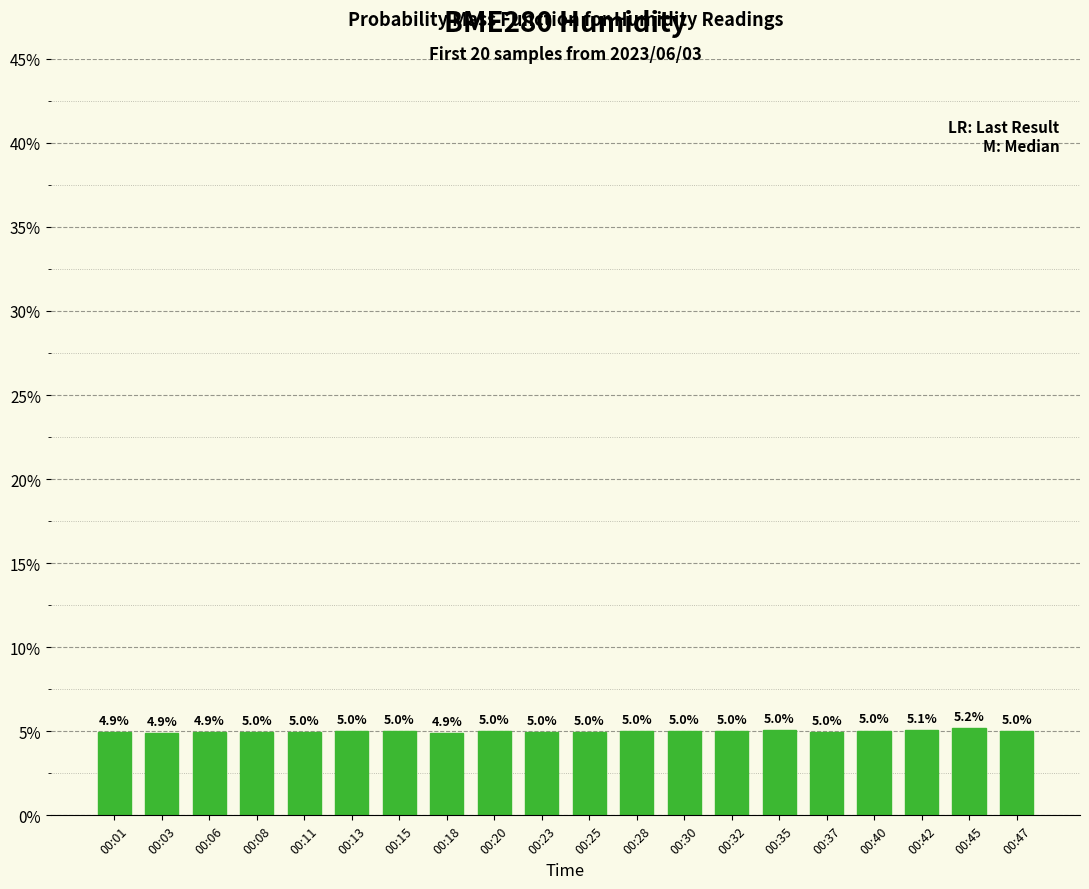

Which label corresponds to the largest value in the chart?

00:45